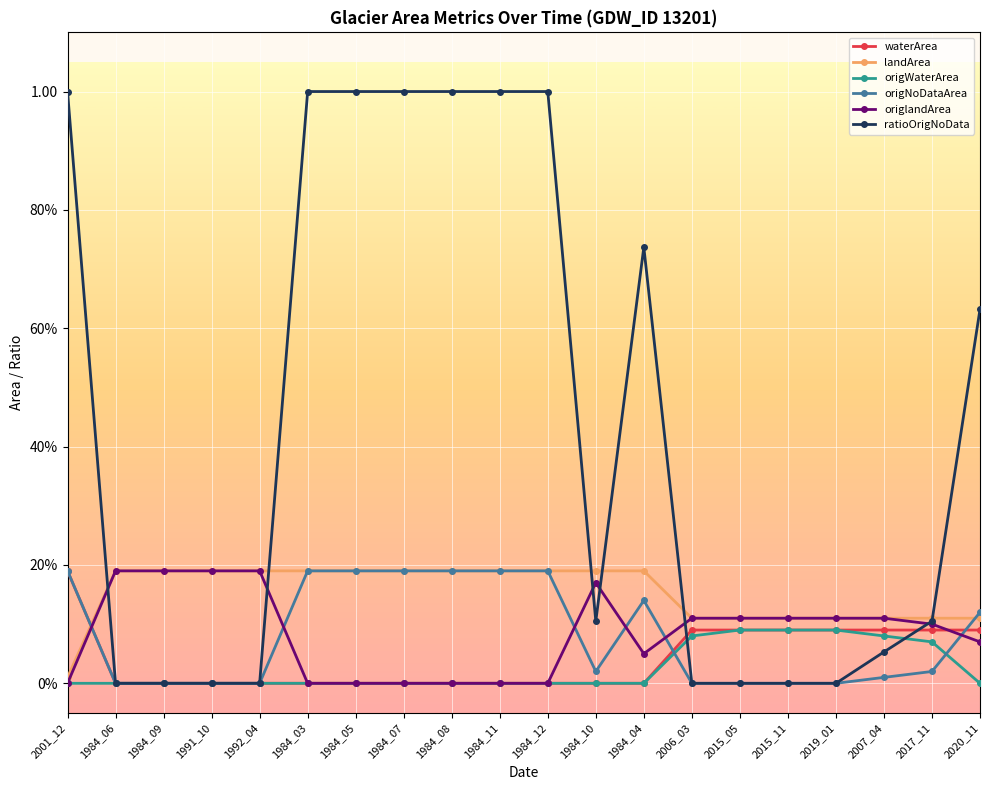

What is the spread (max minus min) of values at 2006_03?

0.1